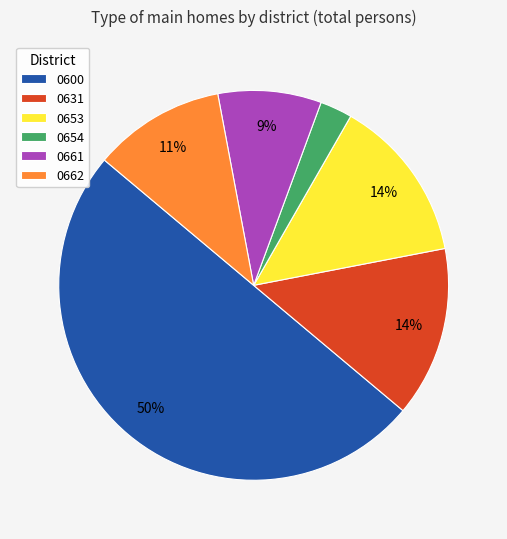

To the nearest percent, what is the difference between the largest and smallest slice percentages?

47%